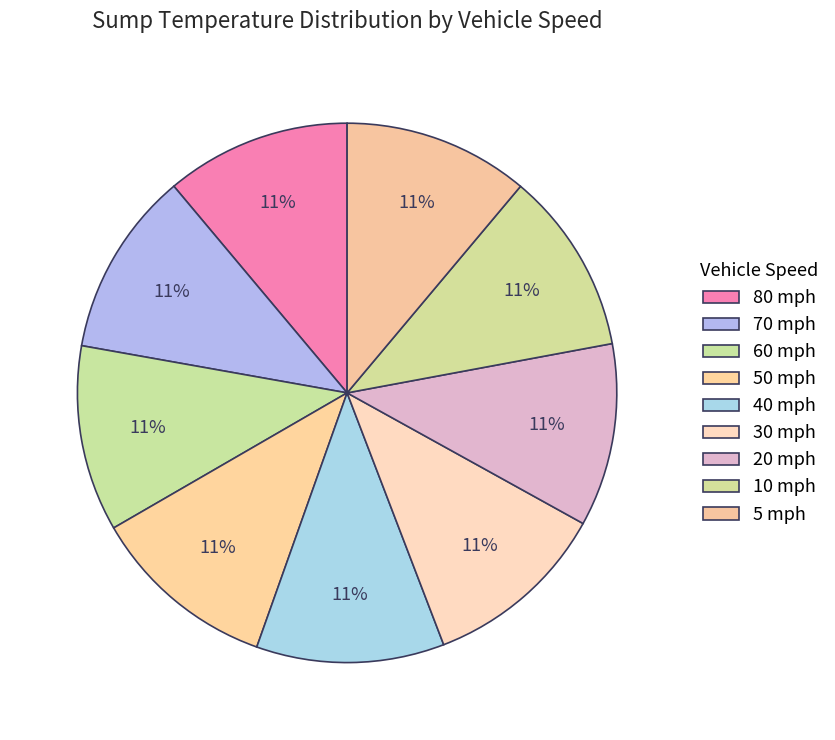

Is there a majority slice in this chart?

No